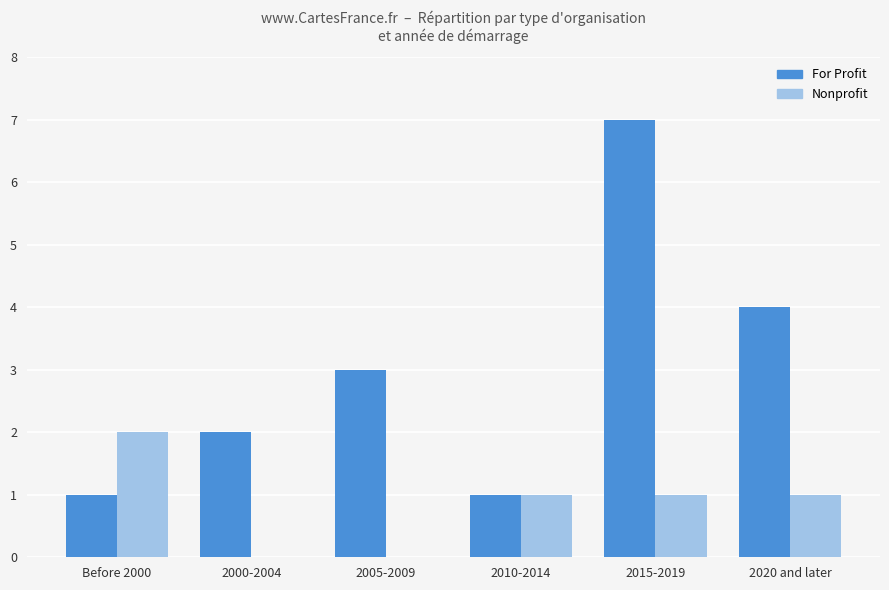

Is it true that Nonprofit equals 2 at Before 2000?

True